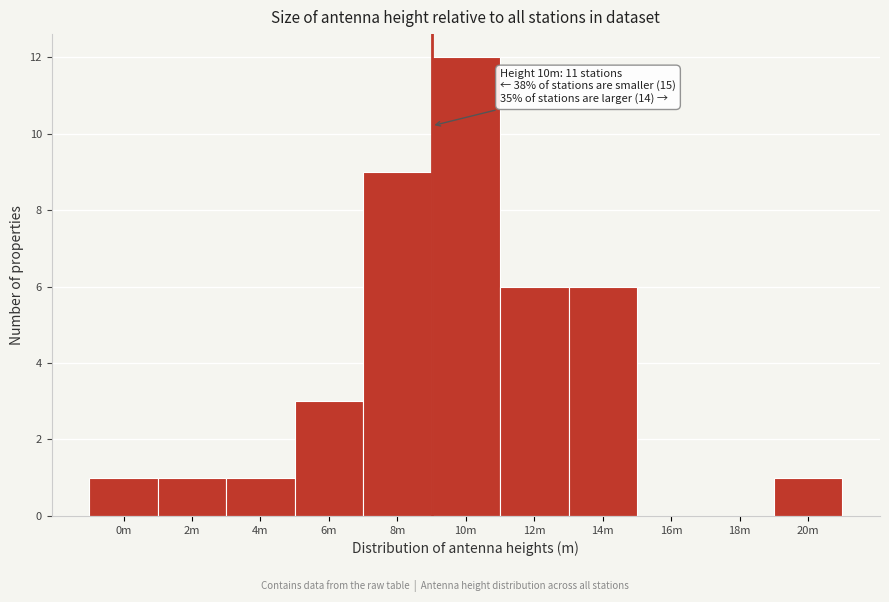

Reading right to left, extract all data points from this chart.

20m=1	18m=0	16m=0	14m=6	12m=6	10m=12	8m=9	6m=3	4m=1	2m=1	0m=1